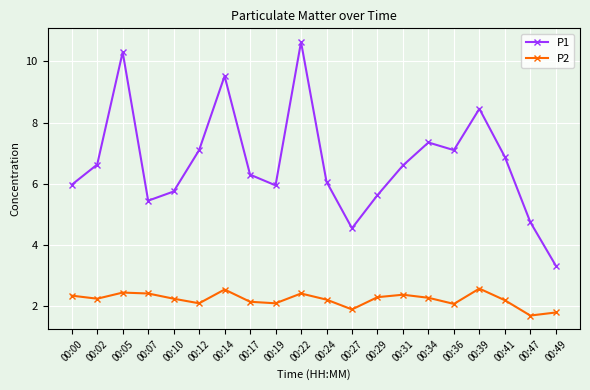

Which series has the largest range (max minus min)?

P1